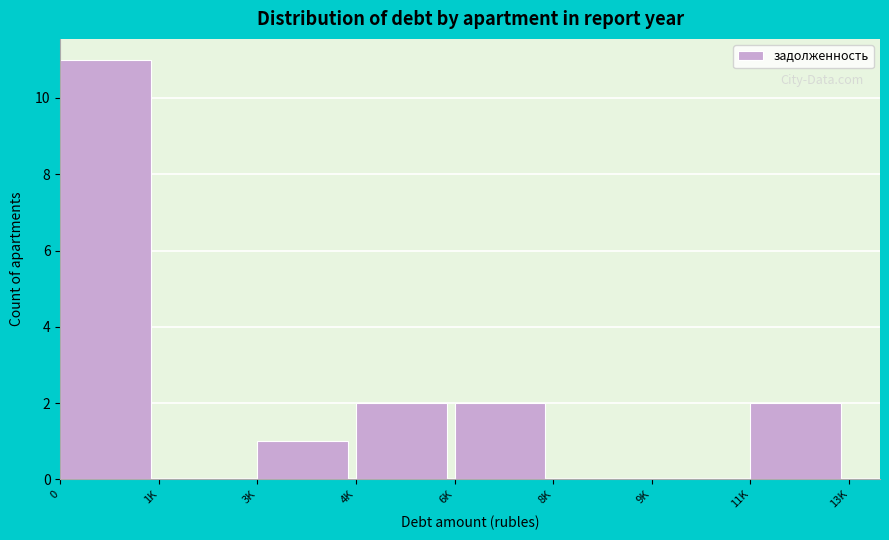

Reading left to right, transcribe all the data shown in this chart.

0=11	1K=0	3K=1	4K=2	6K=2	8K=0	9K=0	11K=2